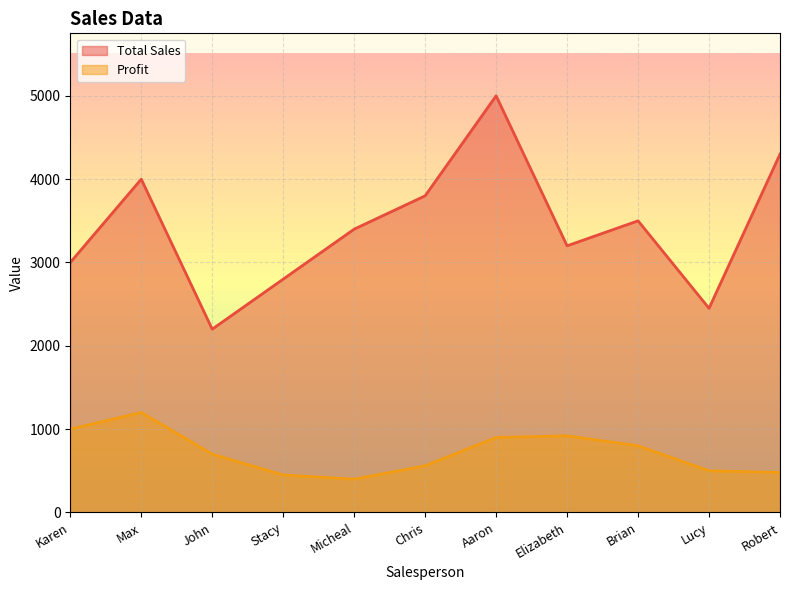

Is it true that Profit equals 340 at Karen?

False